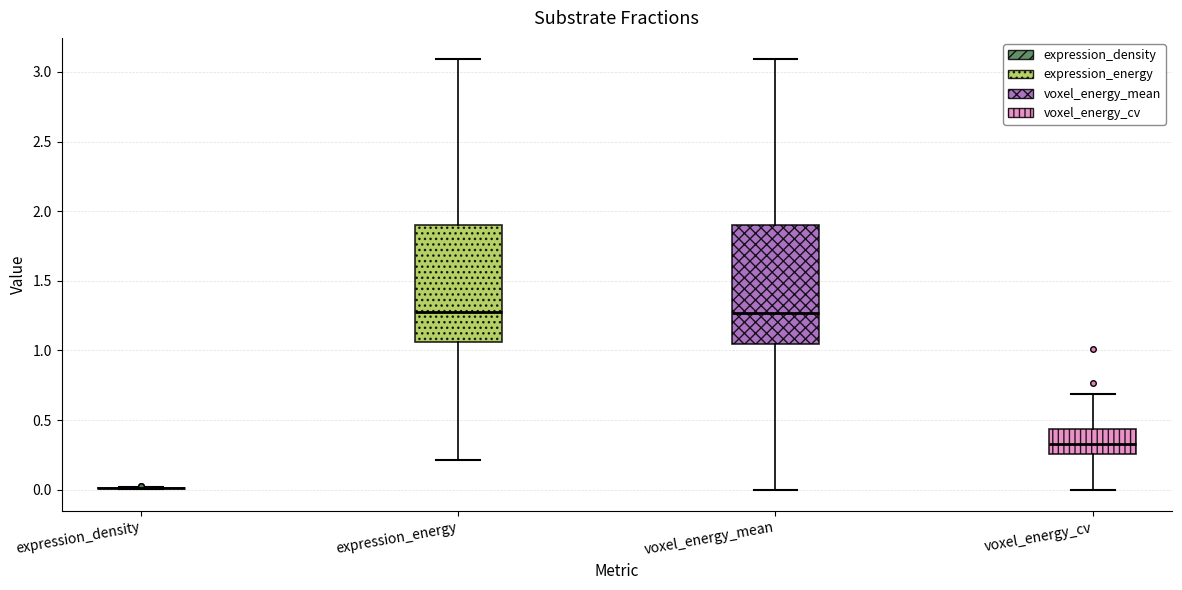

Reading left to right, read every box against the y-axis: the position of its median line, the range the box covers, and the ends of its whiskers. The values are not printed on the chart, so give them approximately, as read against the axis.

expression_density: box collapsed to a line at 0.00, whiskers 0.00 to 0.00
expression_energy: median 1.25, box 1.05 to 1.90, whiskers 0.20 to 3.10
voxel_energy_mean: median 1.25, box 1.05 to 1.90, whiskers 0.00 to 3.10
voxel_energy_cv: median 0.35, box 0.25 to 0.45, whiskers 0.00 to 0.70